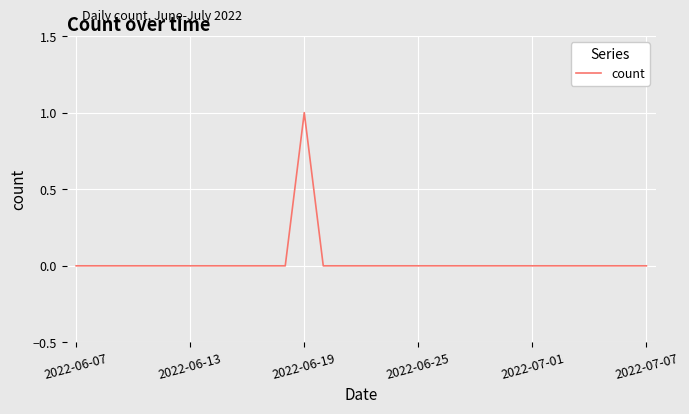

Does the chart display data point markers on the line(s)?

No